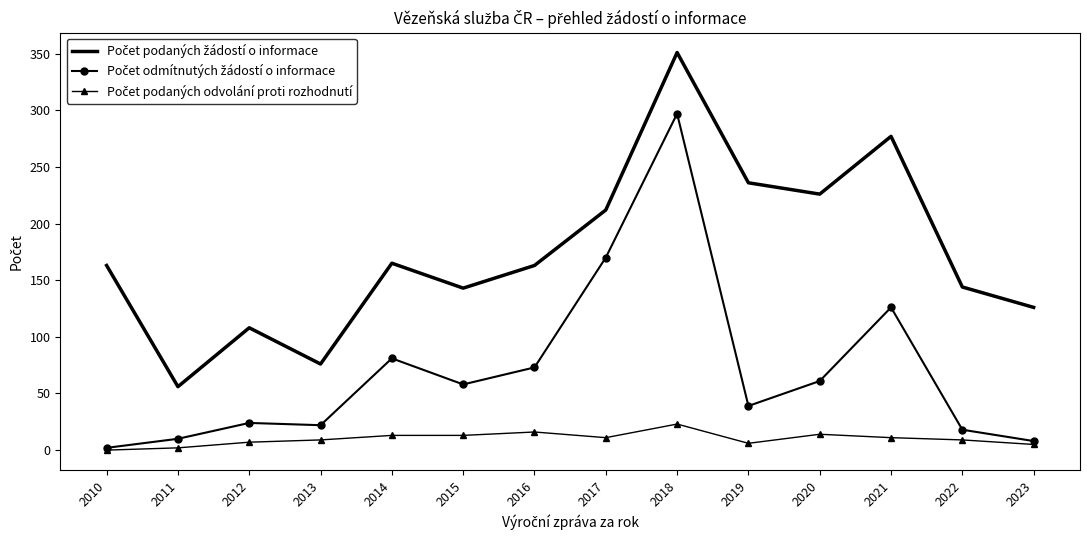

What is the total value across all series at 2013?

107